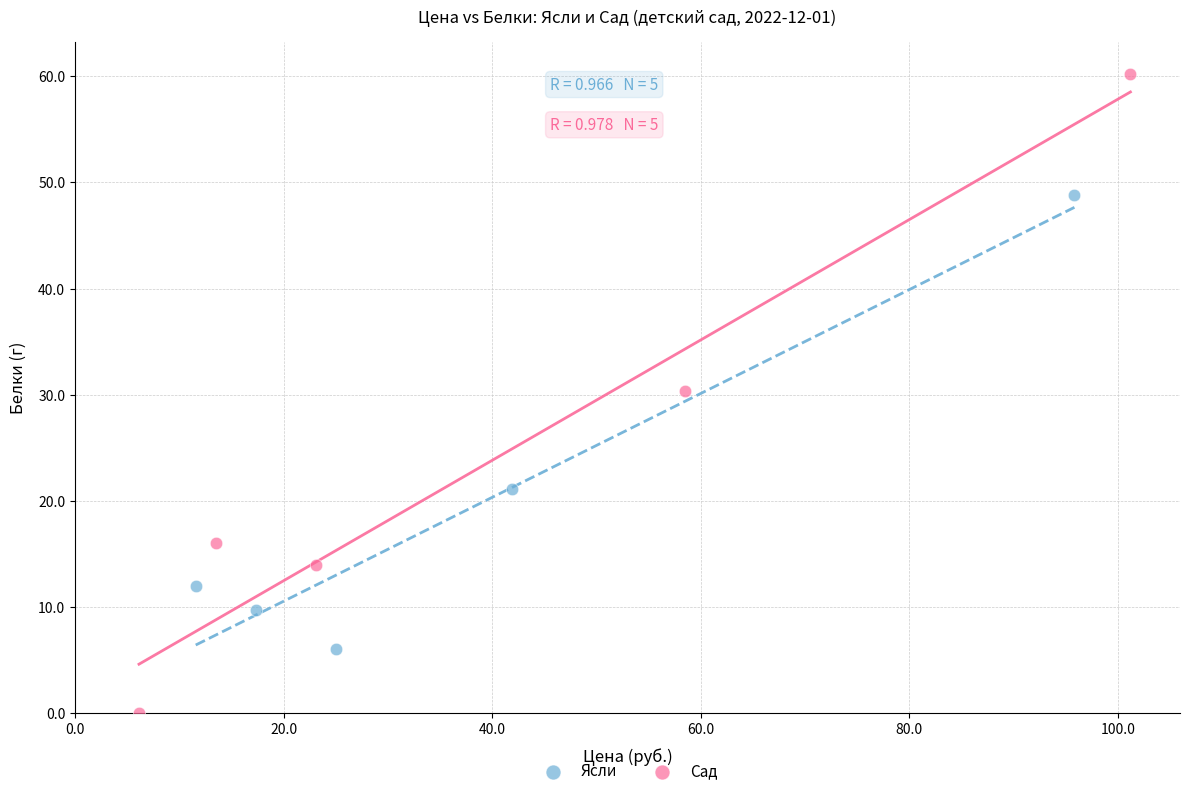

Which series has the largest Y range (max minus min)?

Сад